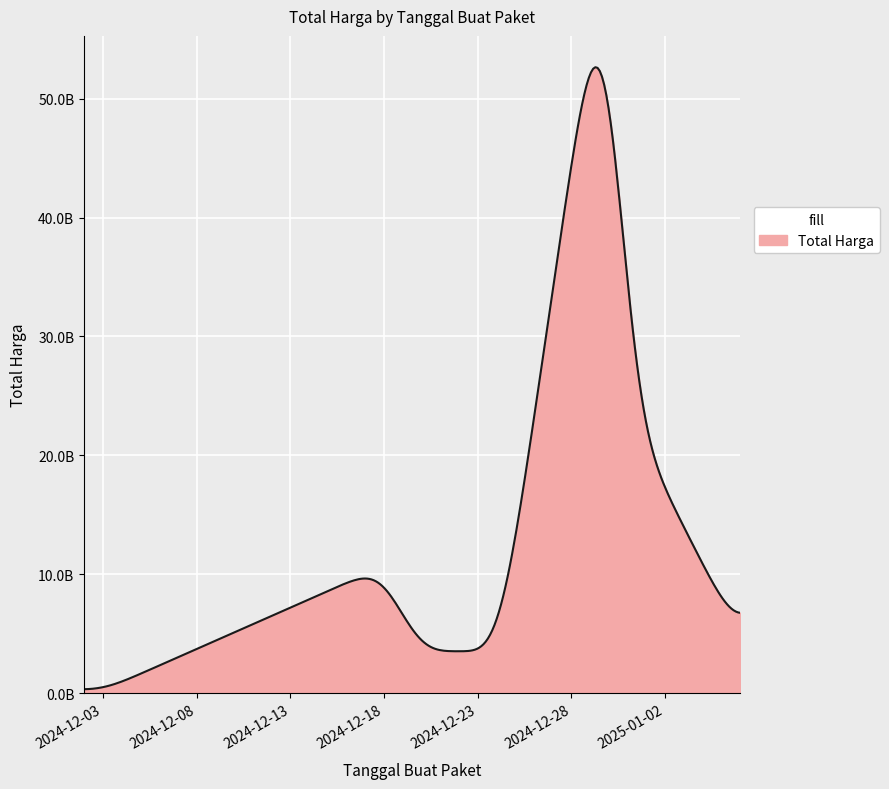

Does the chart have visible grid lines?

Yes